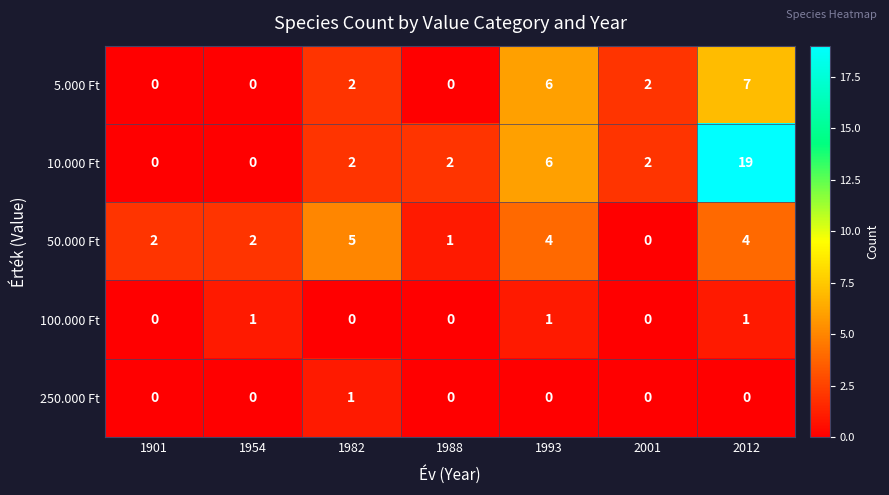

What is the sum of the 50.000 Ft values at 1982 and 2001?

5